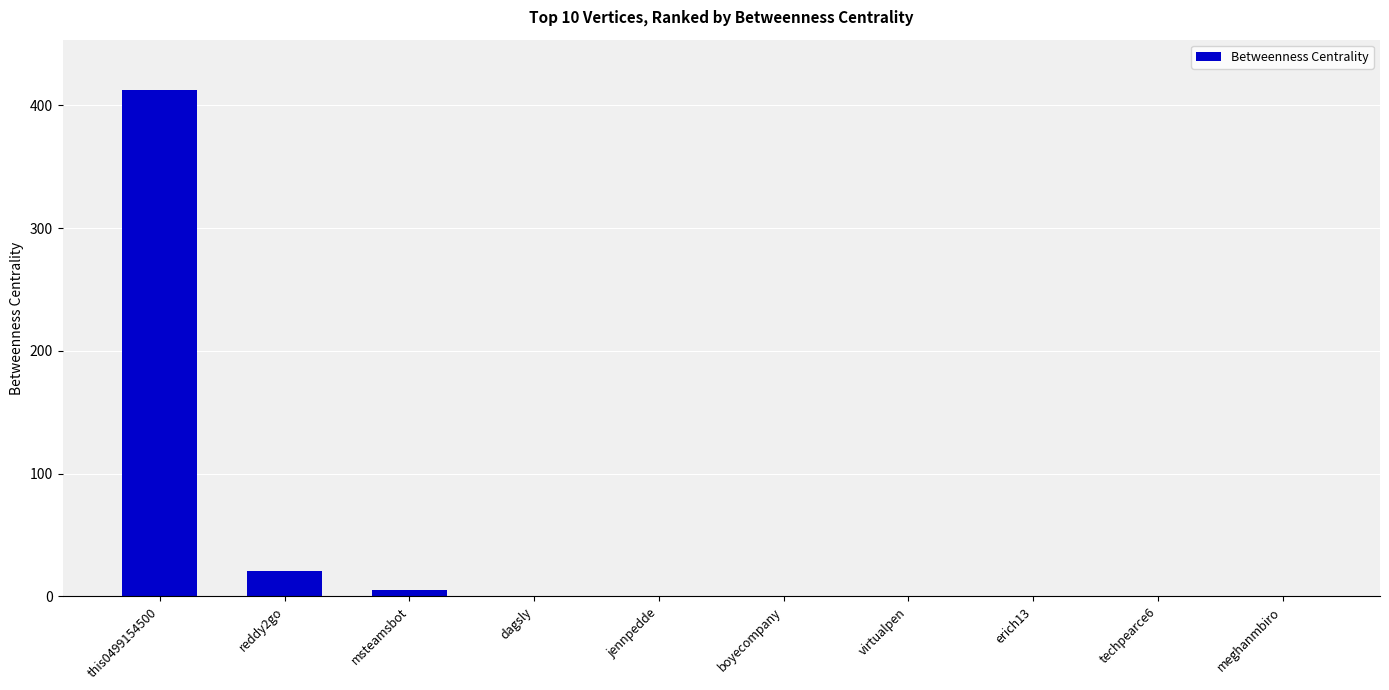

True or false: the data shows 0.0 at boyecompany.

True